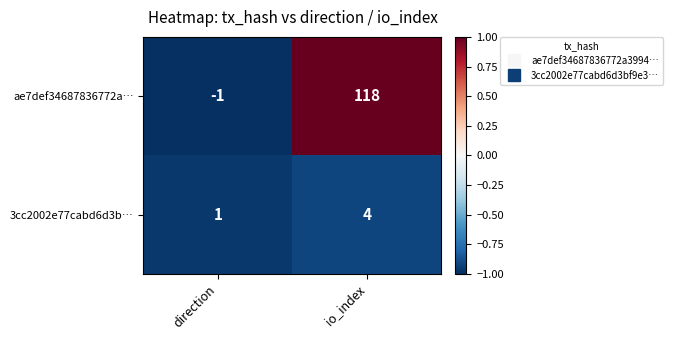

True or false: ae7def34687836772a… has a value of -1 at direction.

True